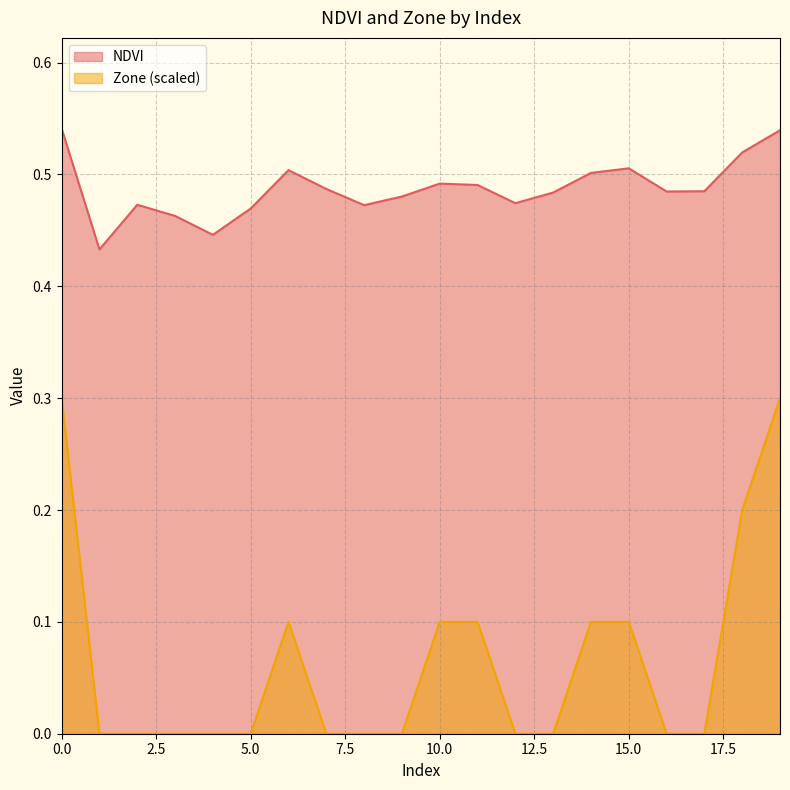

Which series has the widest spread of values?

Zone (scaled)